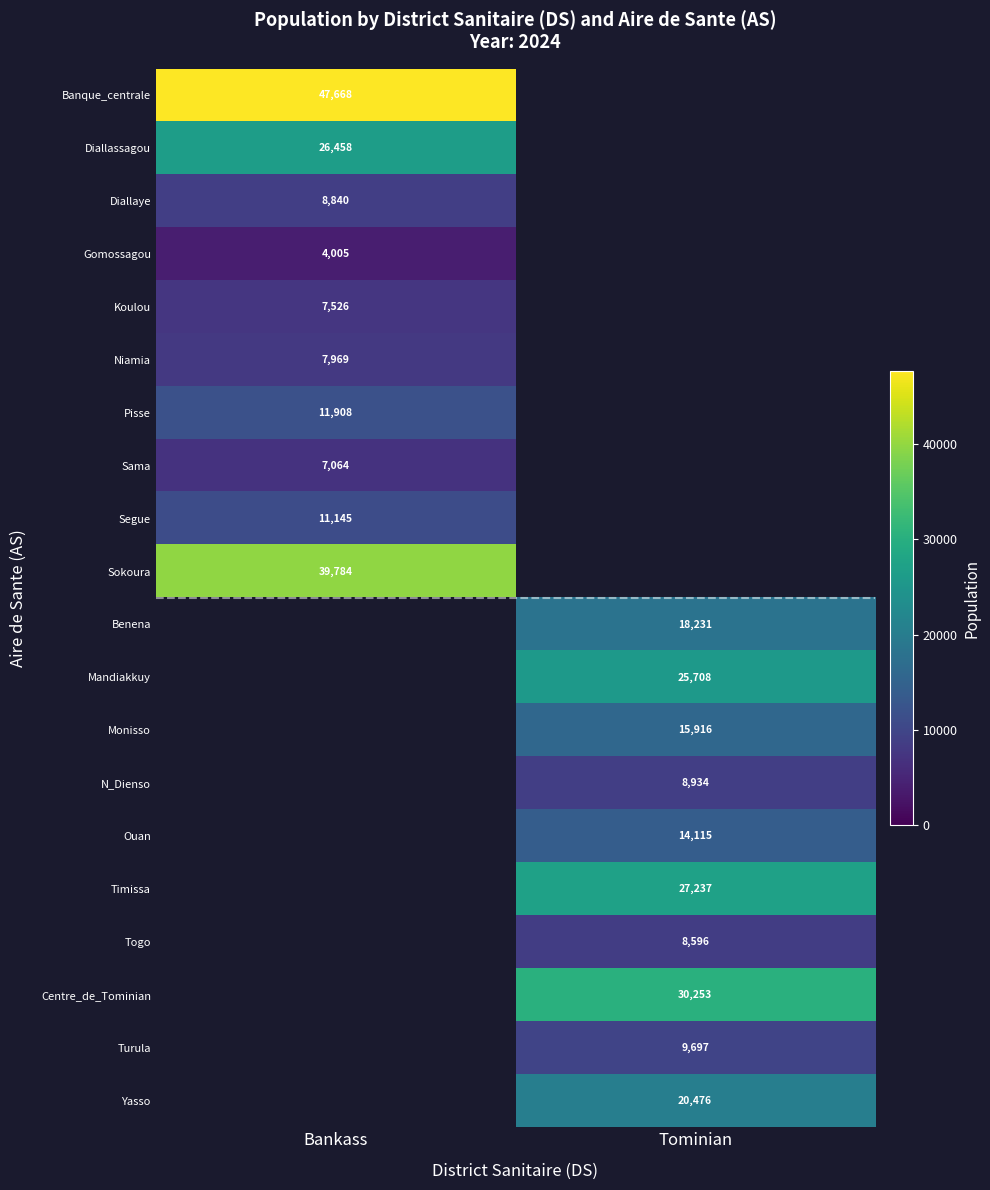

The value of Banque_centrale at Bankass is 82910. True or false?

False